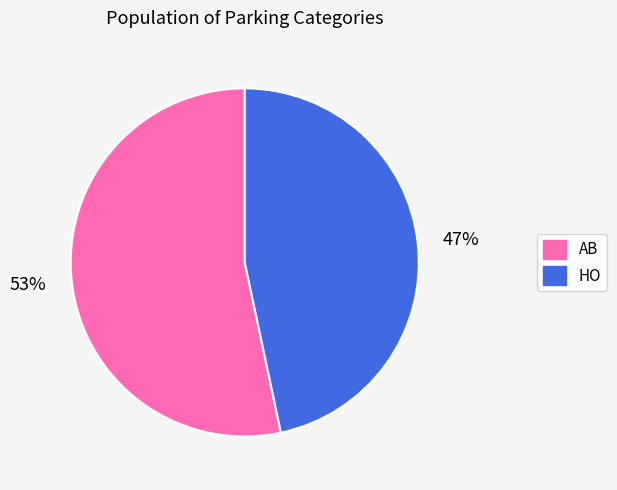

Rank the categories by value from highest to lowest.

AB, HO